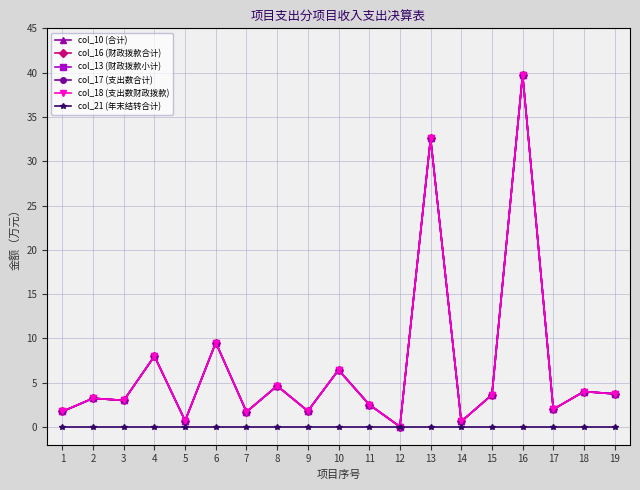

At how many categories does at least one series exceed 11?

2